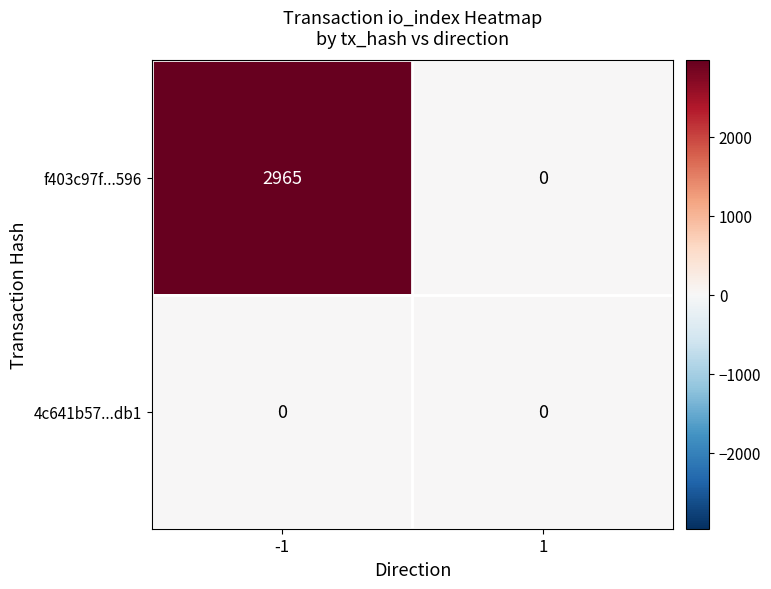

Which series has the widest spread of values?

f403c97f...596